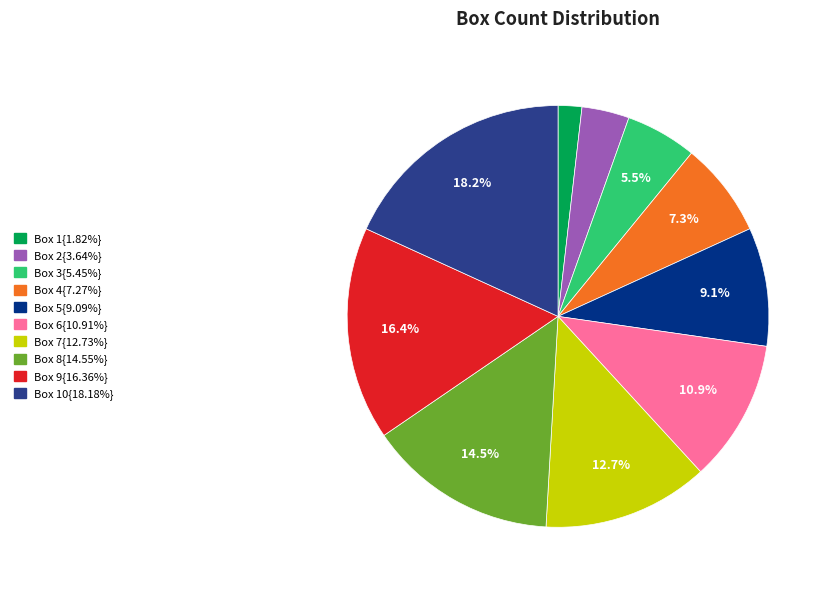

Does Box 4{7.27%} account for over 50% of the chart?

No